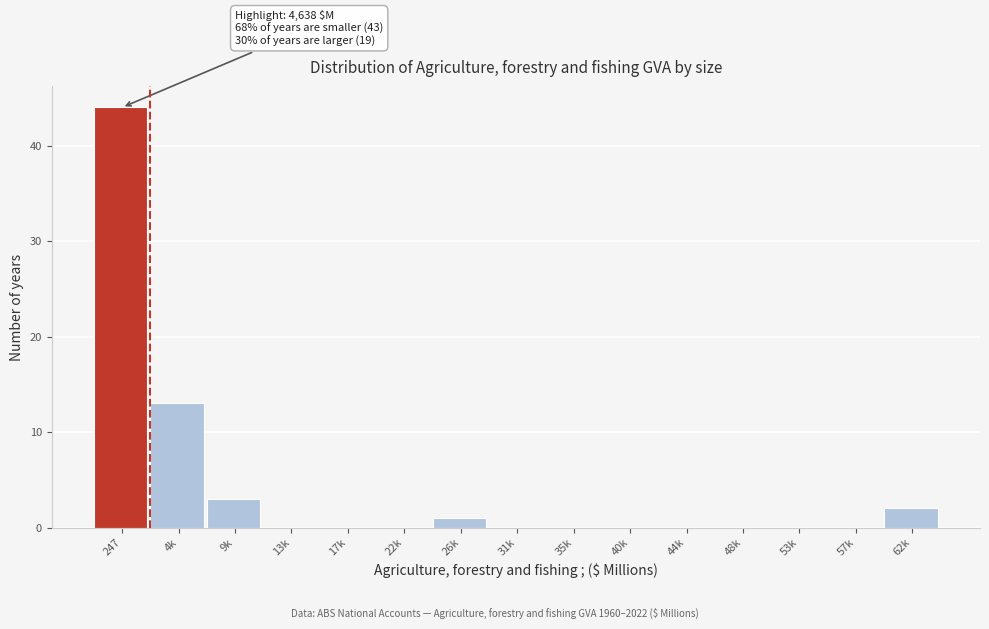

Reading right to left, list all the values displayed in this chart.

62k=2	57k=0	53k=0	48k=0	44k=0	40k=0	35k=0	31k=0	26k=1	22k=0	17k=0	13k=0	9k=3	4k=13	247=44